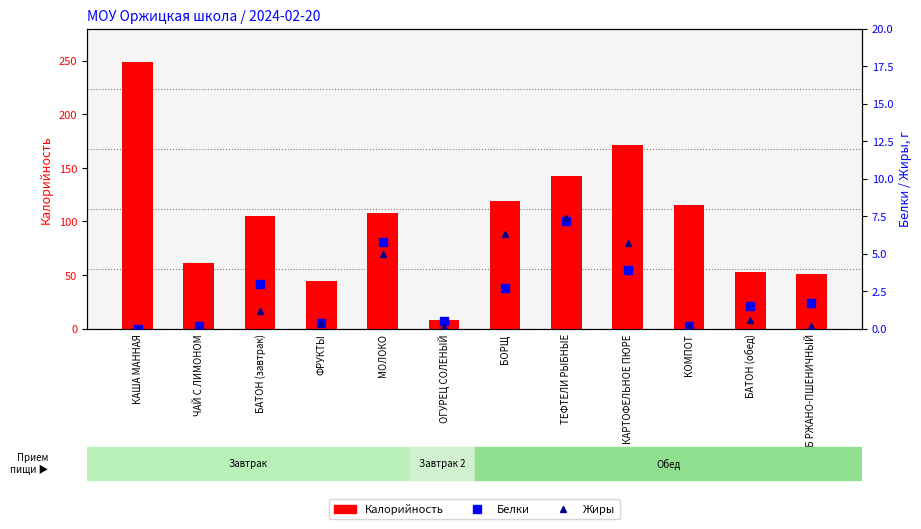

Is it true that Жиры equals 5.7 at КАРТОФЕЛЬНОЕ ПЮРЕ?

True